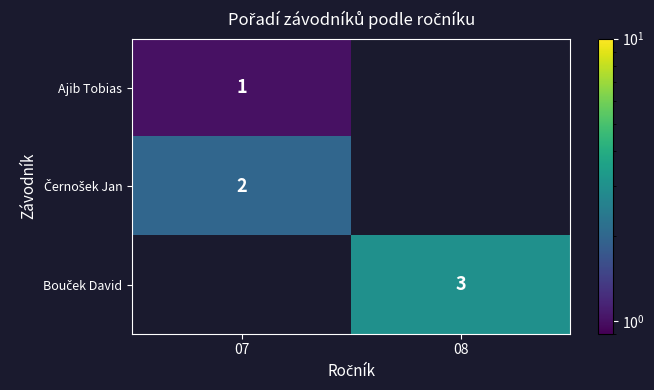

At which label does Bouček David reach its minimum?

07